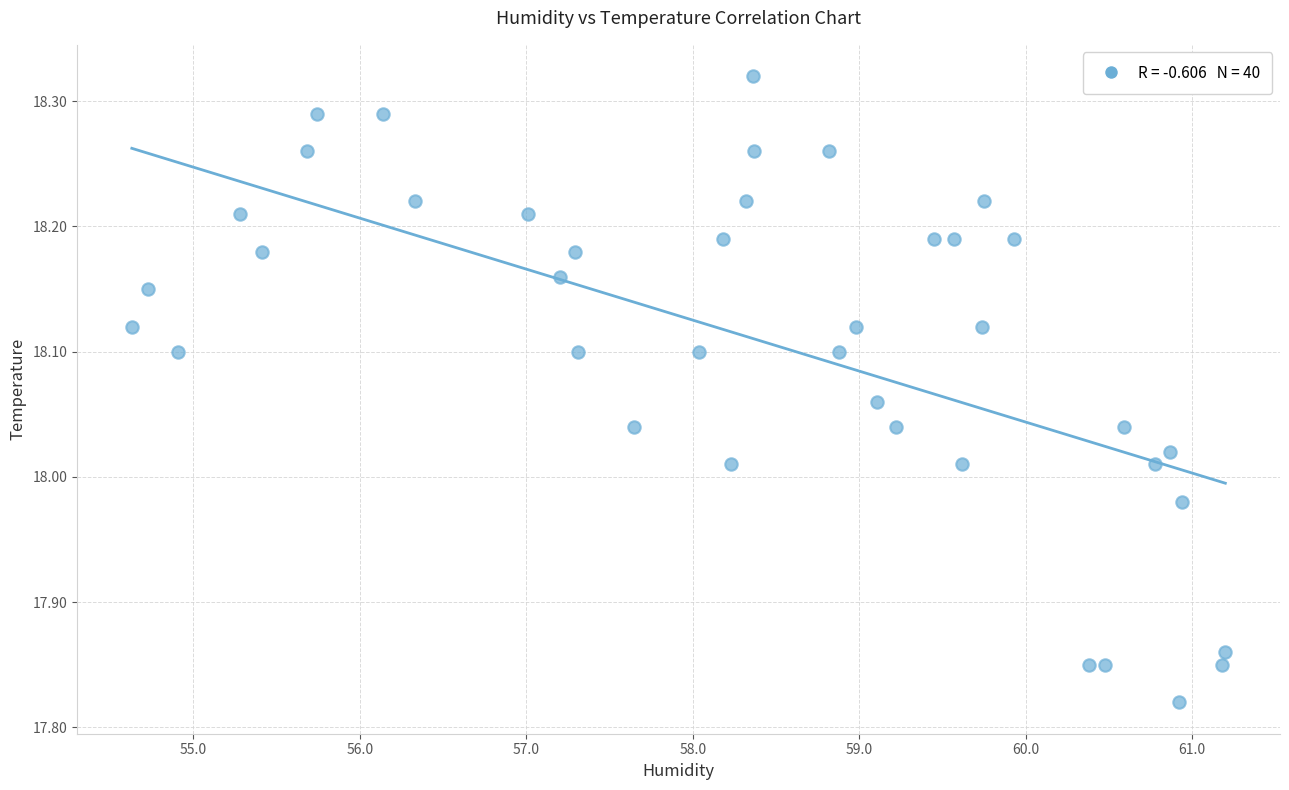

What is the range of Y values (max minus min)?

0.5